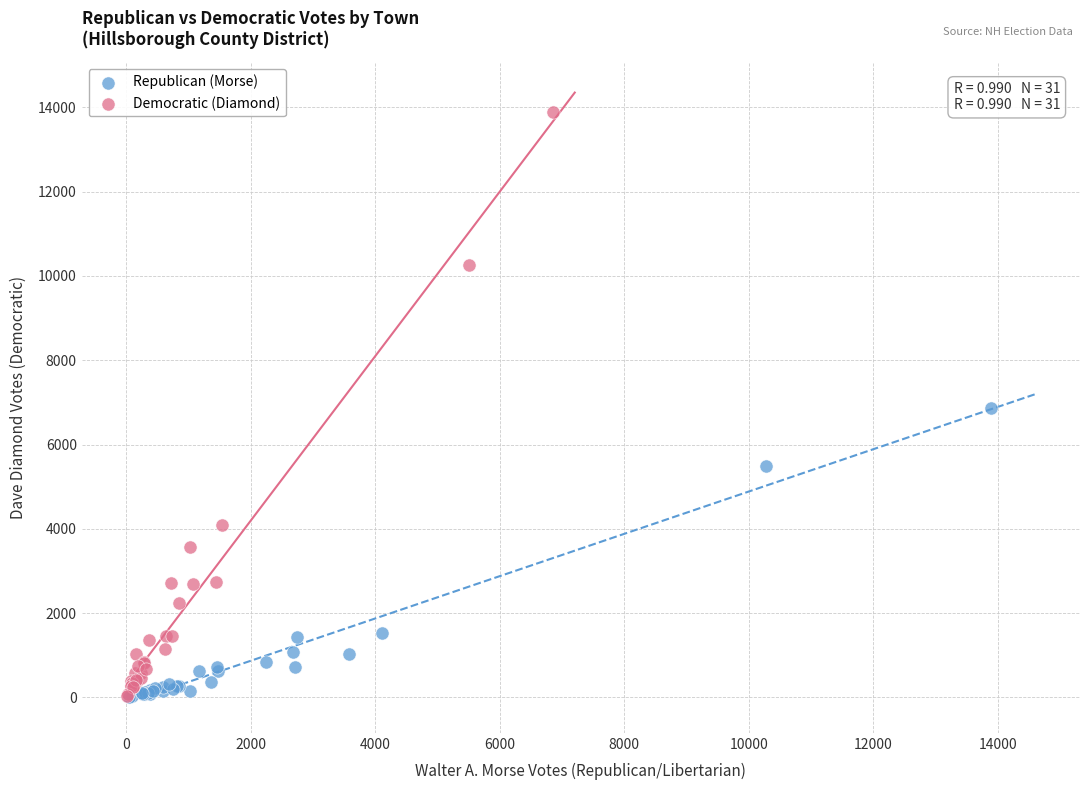

Which series has the largest Y range (max minus min)?

Democratic (Diamond)